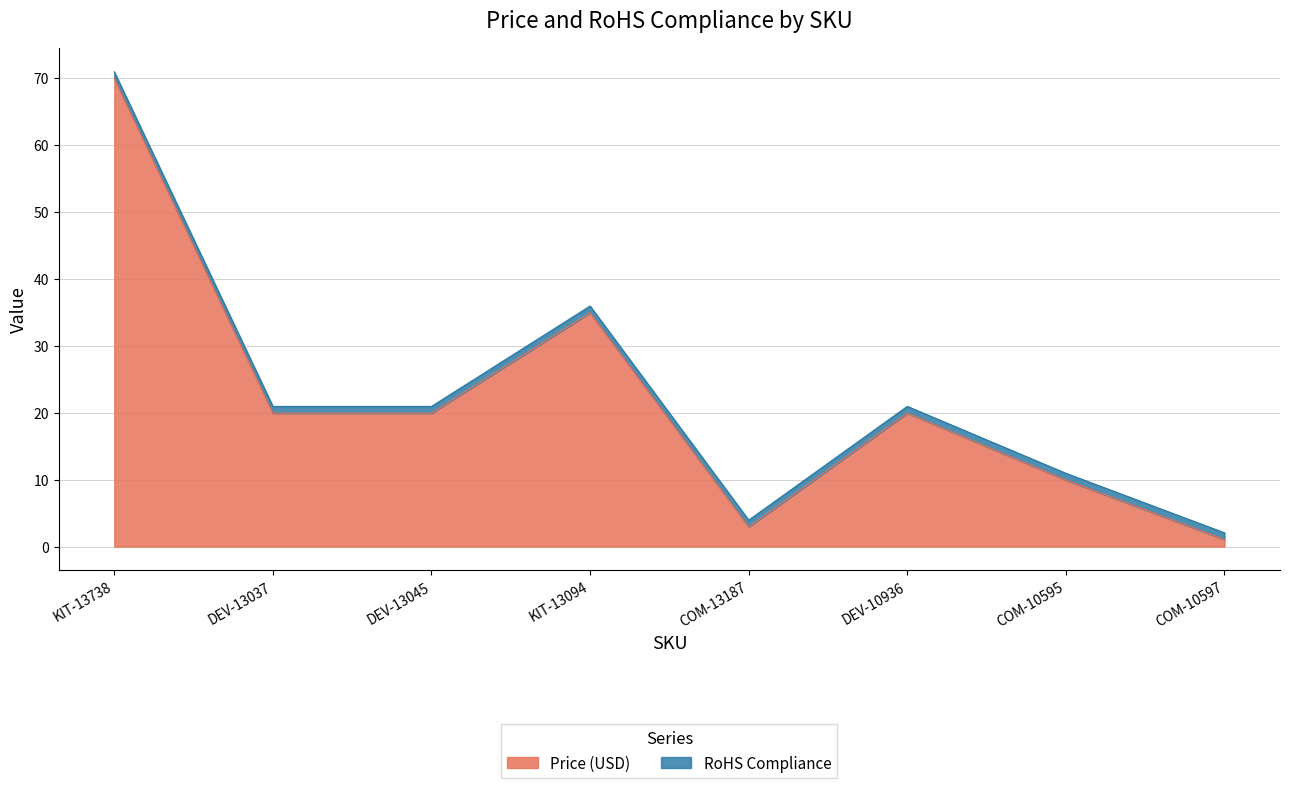

At which category does the data reach its first local peak?

KIT-13094